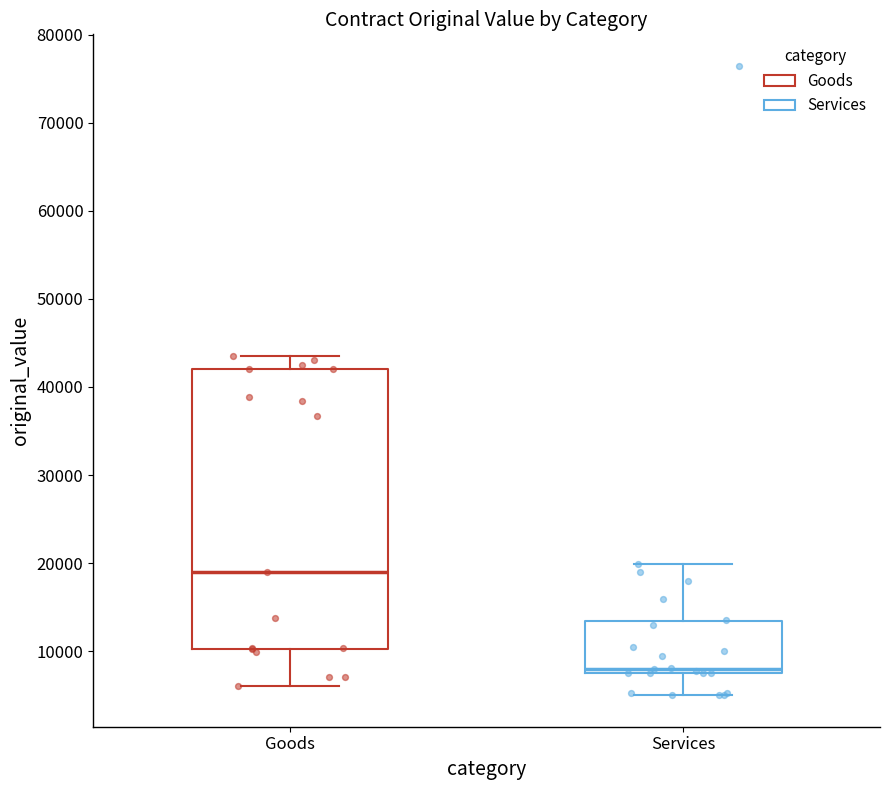

Comparing the boxes themselves (not the whiskers), which one is the tallest?

Goods